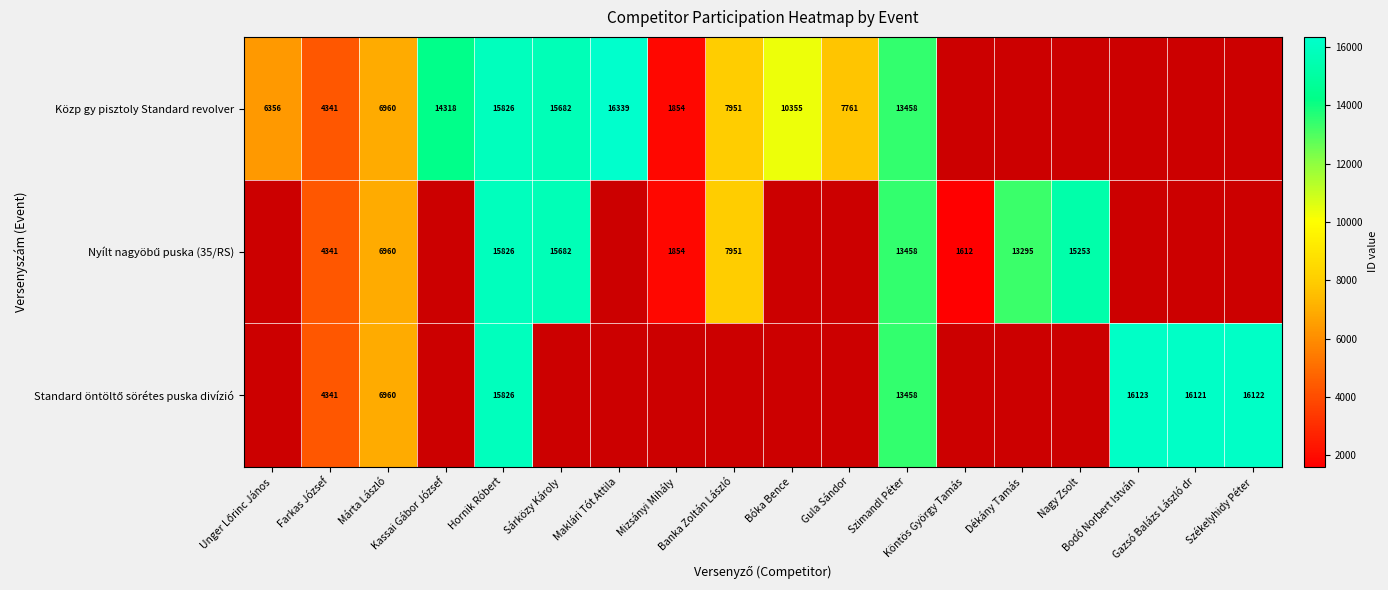

At Kassai Gábor József, list the series in order from largest to smallest.

Közp gy pisztoly Standard revolver, Nyílt nagyöbű puska (35/RS), Standard öntöltő sörétes puska divízió